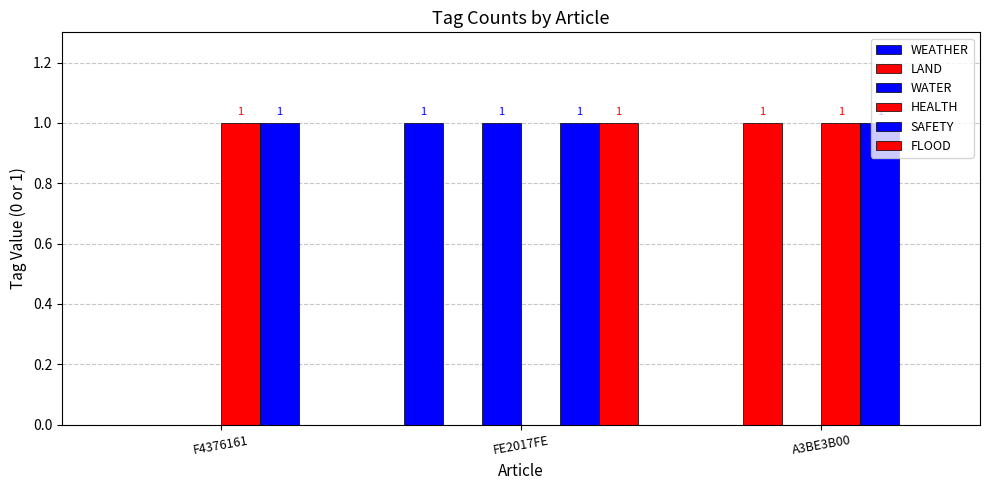

List the labels in order of WATER value, smallest first.

F4376161, A3BE3B00, FE2017FE